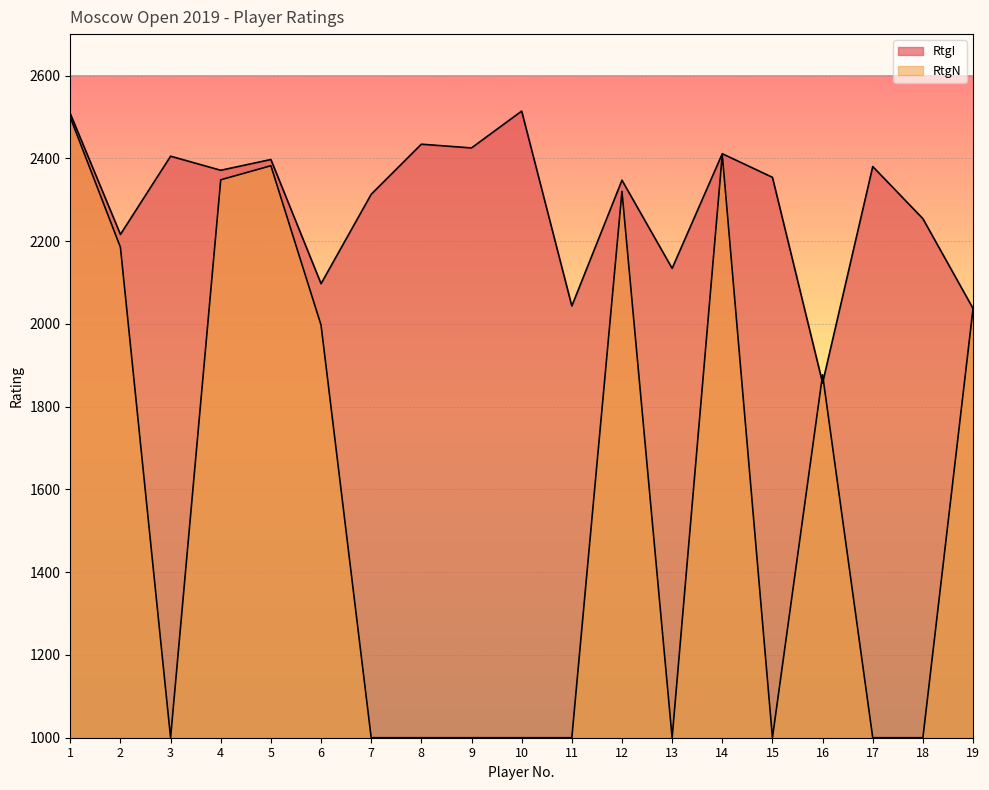

Reading left to right, extract all data points from this chart.

RtgI: 2508	2216	2405	2371	2397	2097	2313	2434	2425	2514	2043	2347	2134	2411	2354	1857	2380	2254	2037
RtgN: 2499	2185	1000	2348	2382	1997	1000	1000	1000	1000	1000	2320	1000	2409	1000	1877	1000	1000	2037